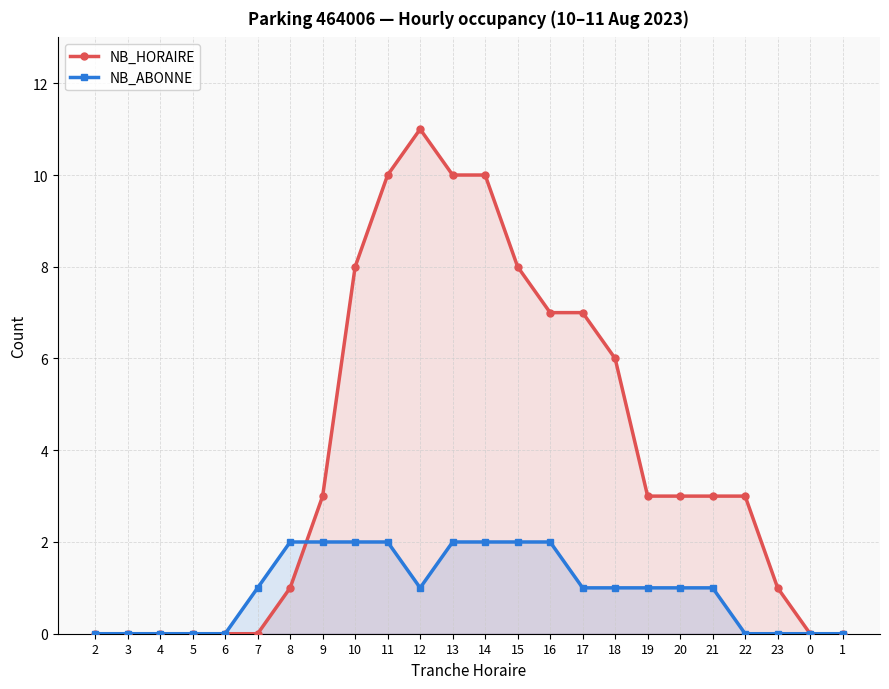

After their last crossing, which series has the higher values: NB_HORAIRE or NB_ABONNE?

NB_HORAIRE